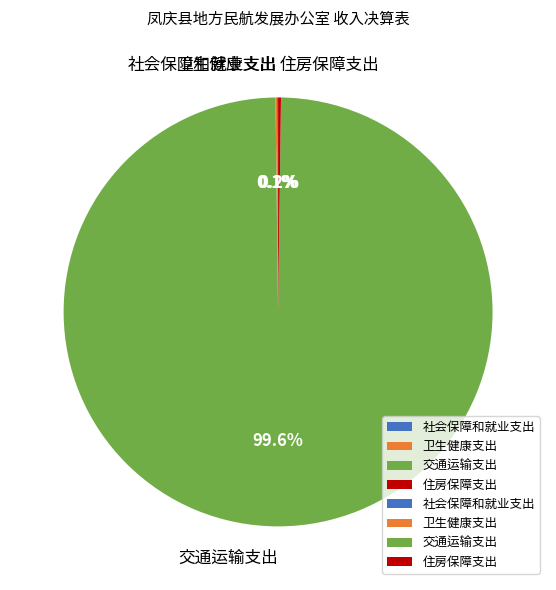

Which slice is the largest?

交通运输支出